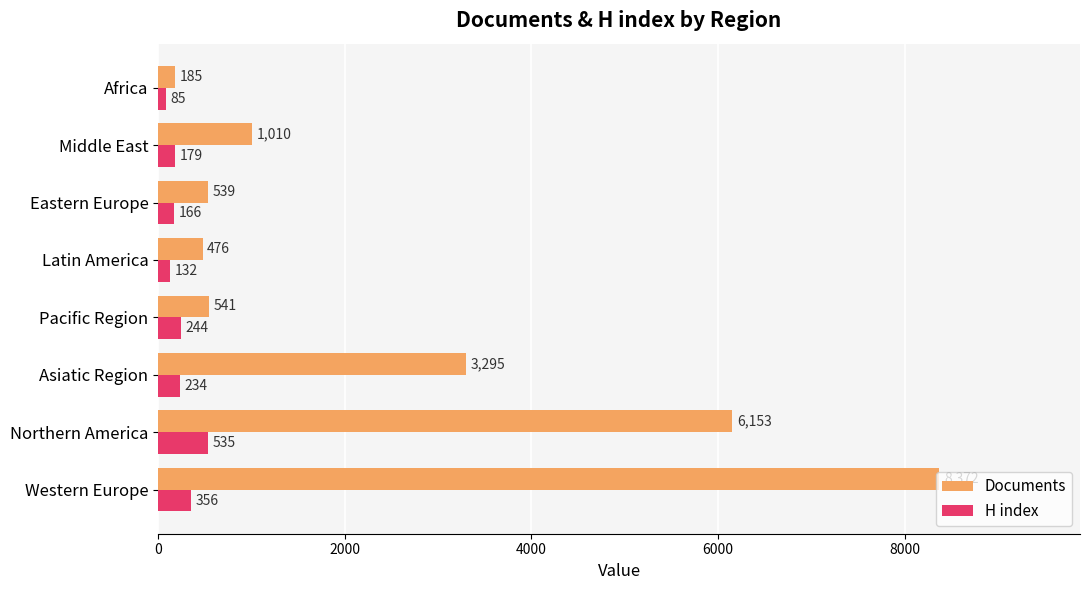

What is the average value of the Documents series?

2571